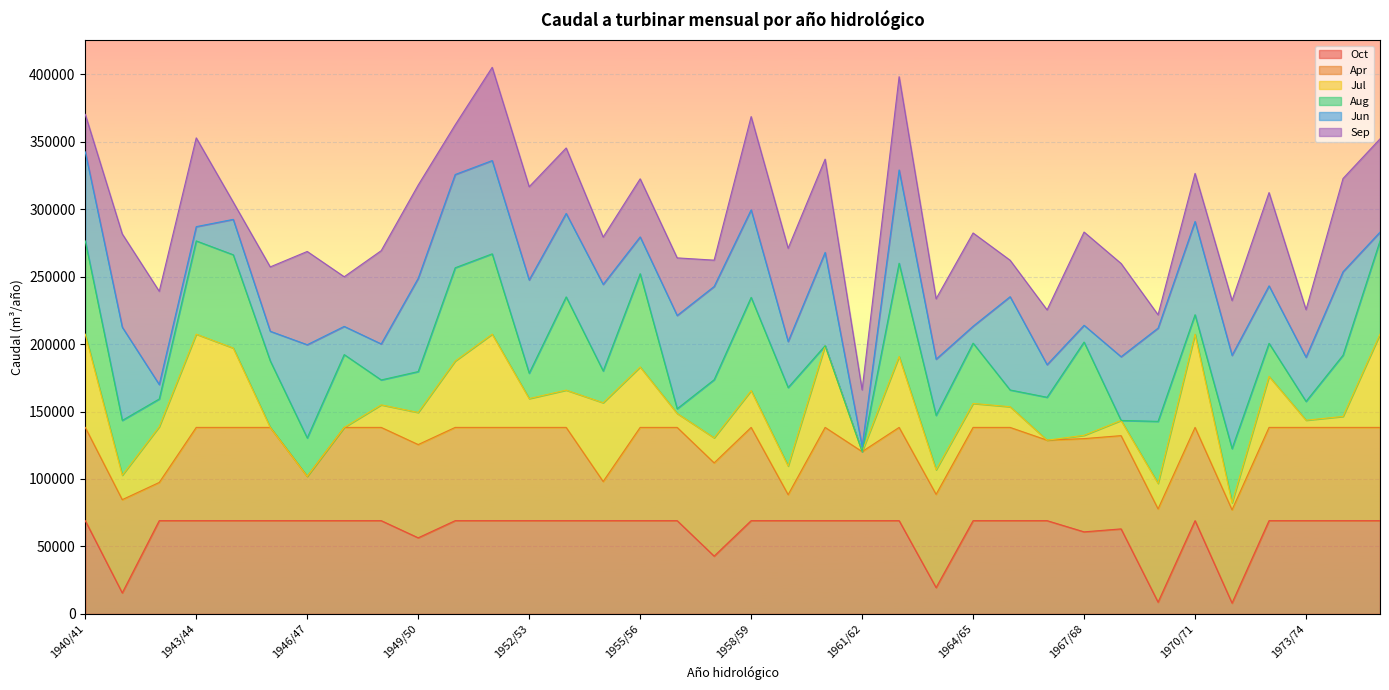

Which series ends up on top after the final intersection of Sep and Jun?

Sep